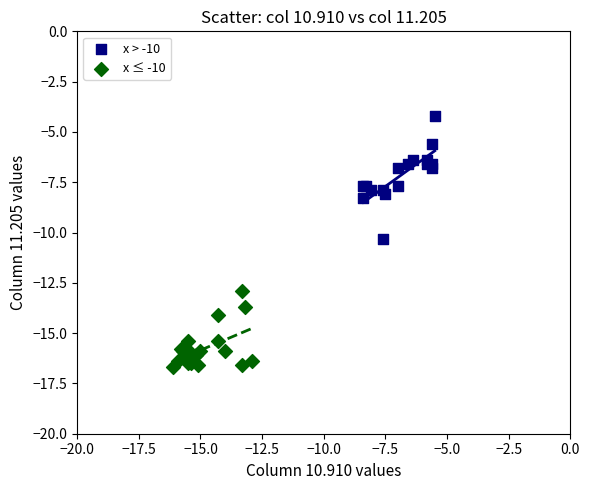

Which series has the largest Y range (max minus min)?

x > -10